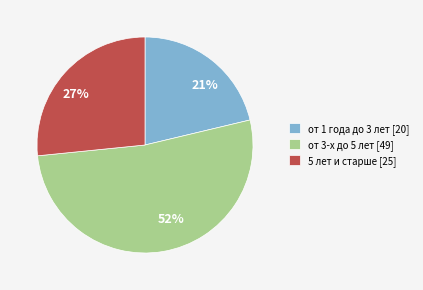

Rank the categories by value from lowest to highest.

от 1 года до 3 лет, 5 лет и старше, от 3-х до 5 лет